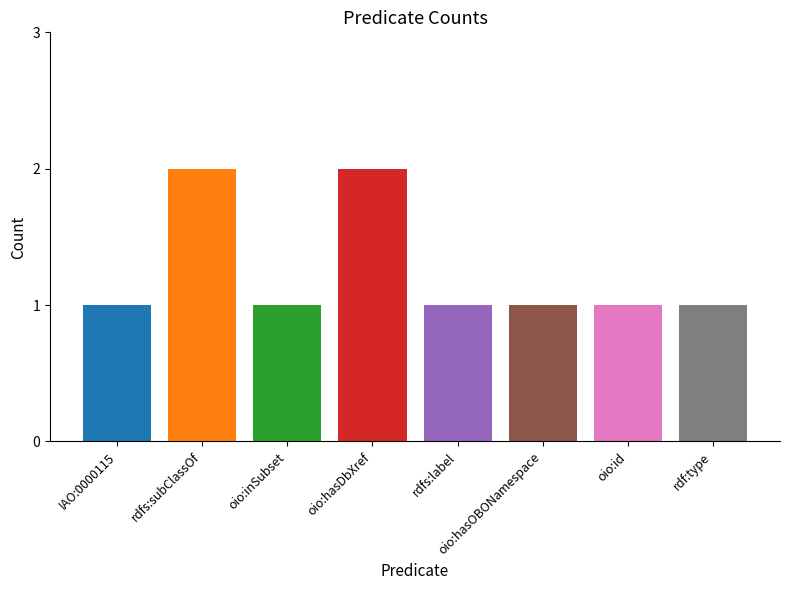

What position from the left is rdf:type?

8